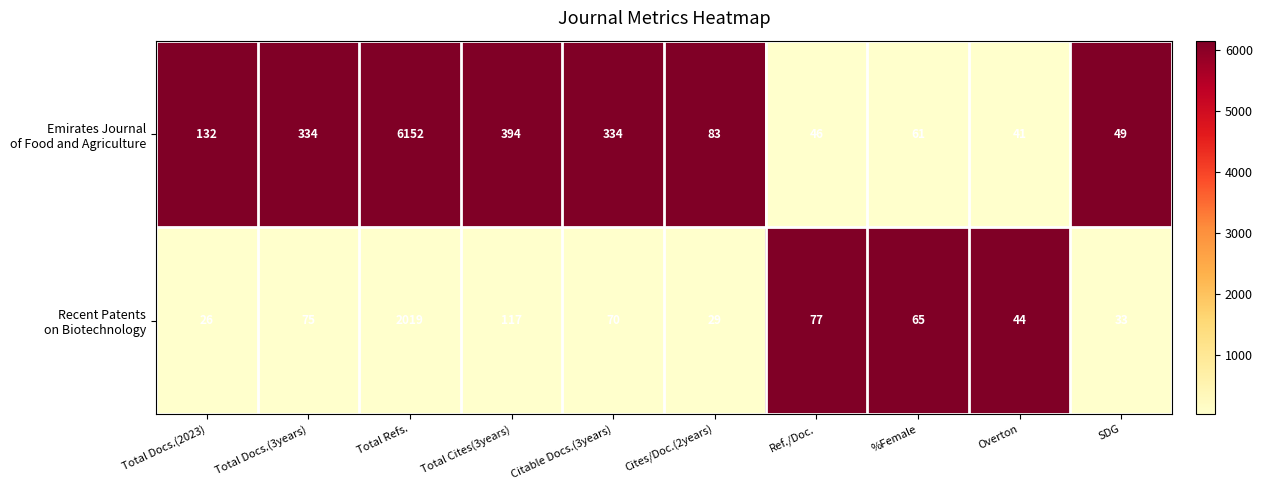

What is the difference between the highest and lowest values at %Female?

4